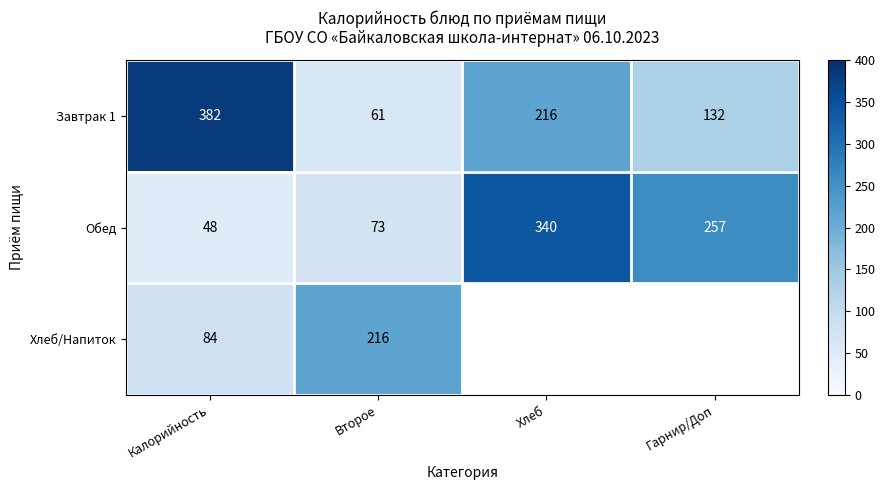

What is the minimum value for Завтрак 1?

61